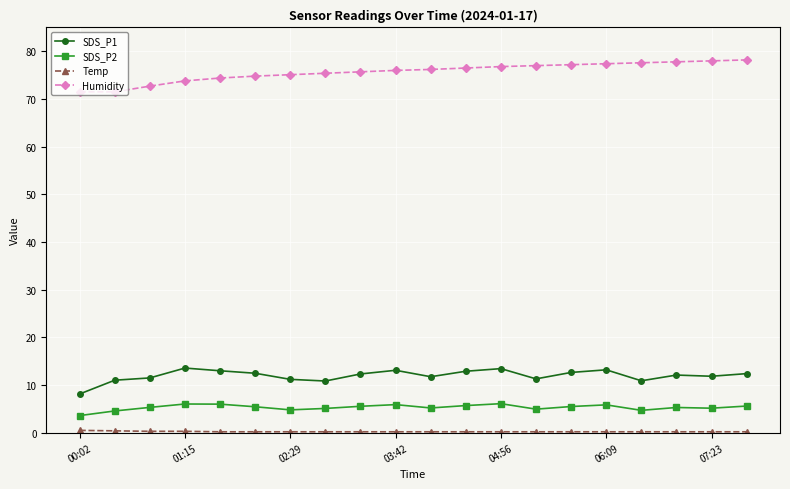

Which series has the widest spread of values?

Humidity